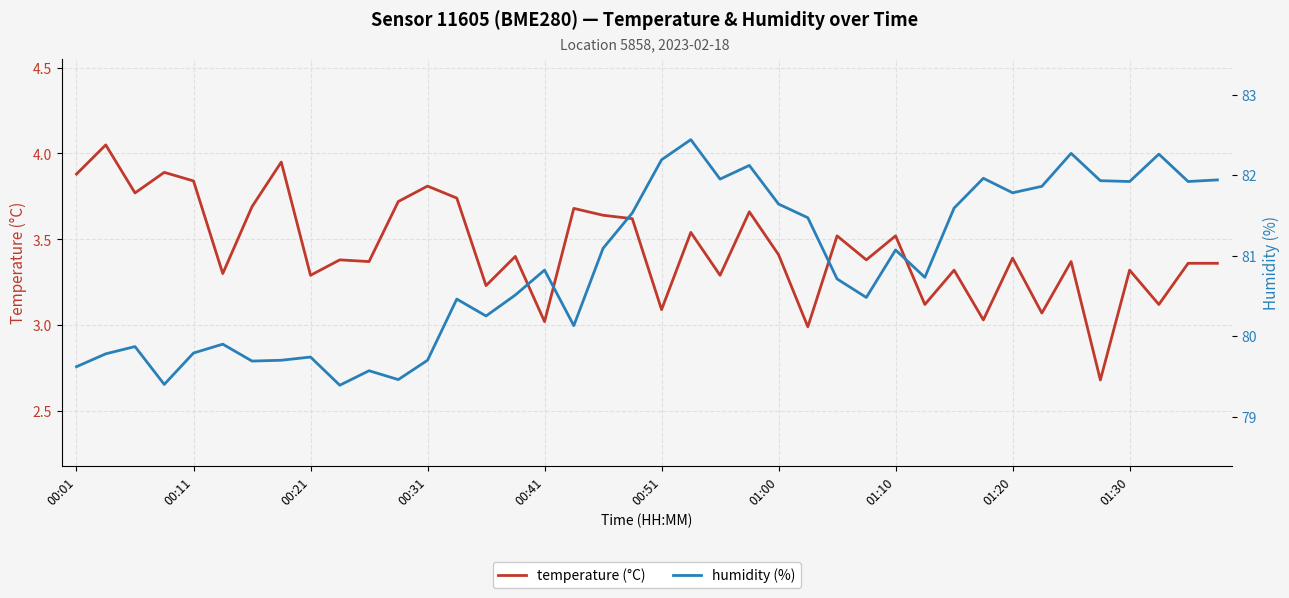

What is the sum of all humidity (%) values?

3234.6